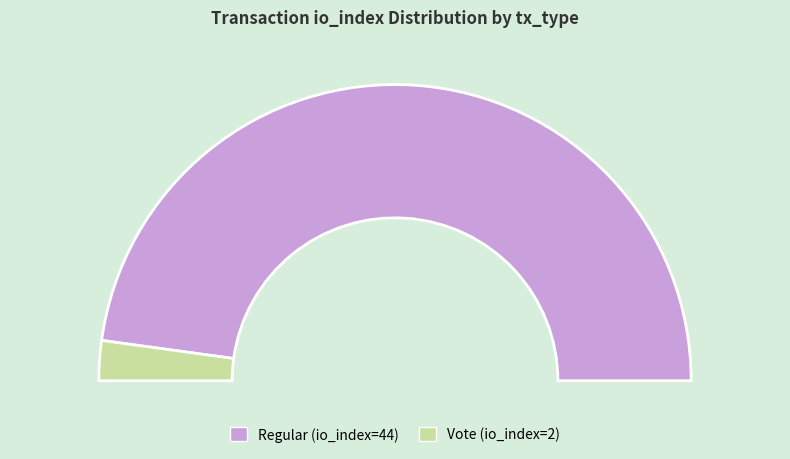

Rank the categories by value from highest to lowest.

Regular (io_index=44), Vote (io_index=2)